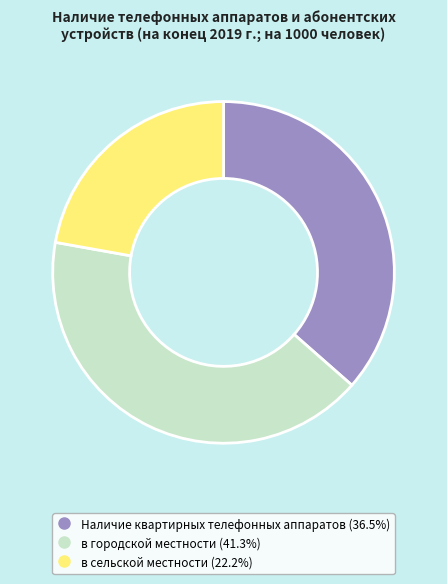

How many slices are in this pie chart?

3